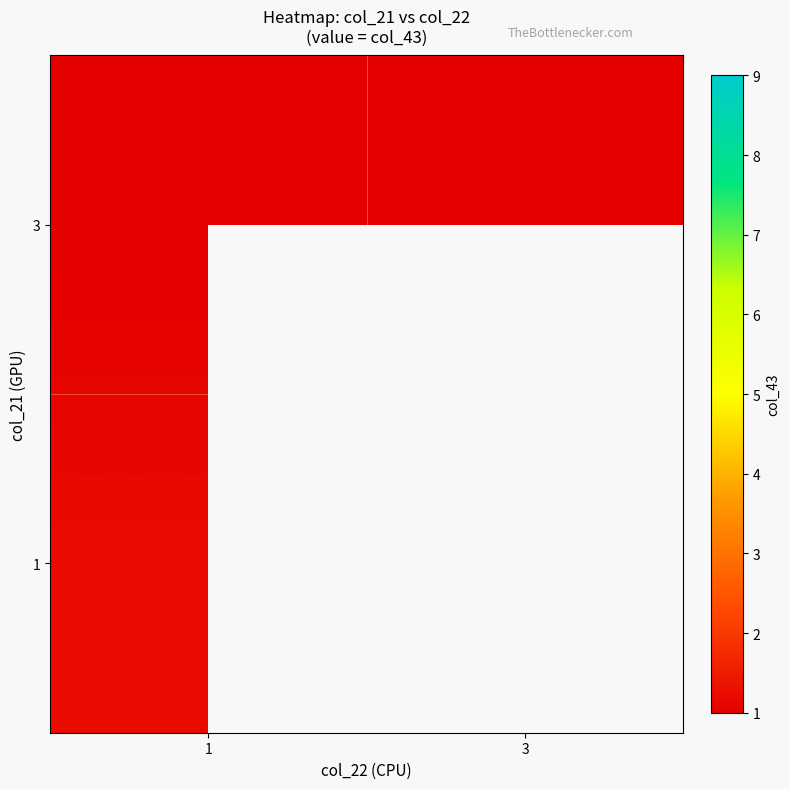

At which category is the sum across all series the highest?

1